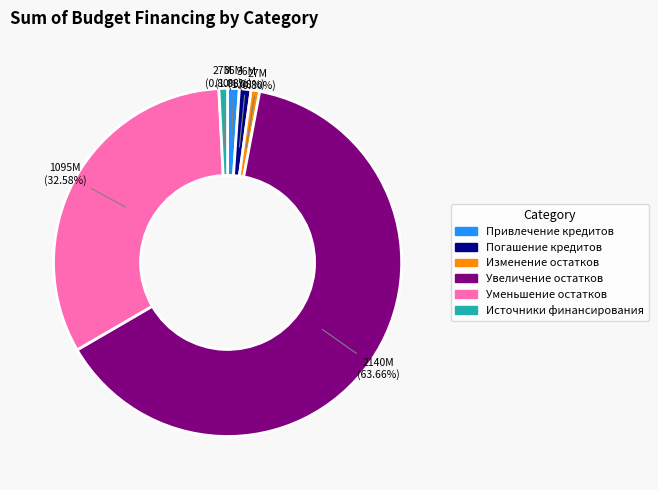

To the nearest percent, what is the difference between the largest and smallest slice percentages?

63%